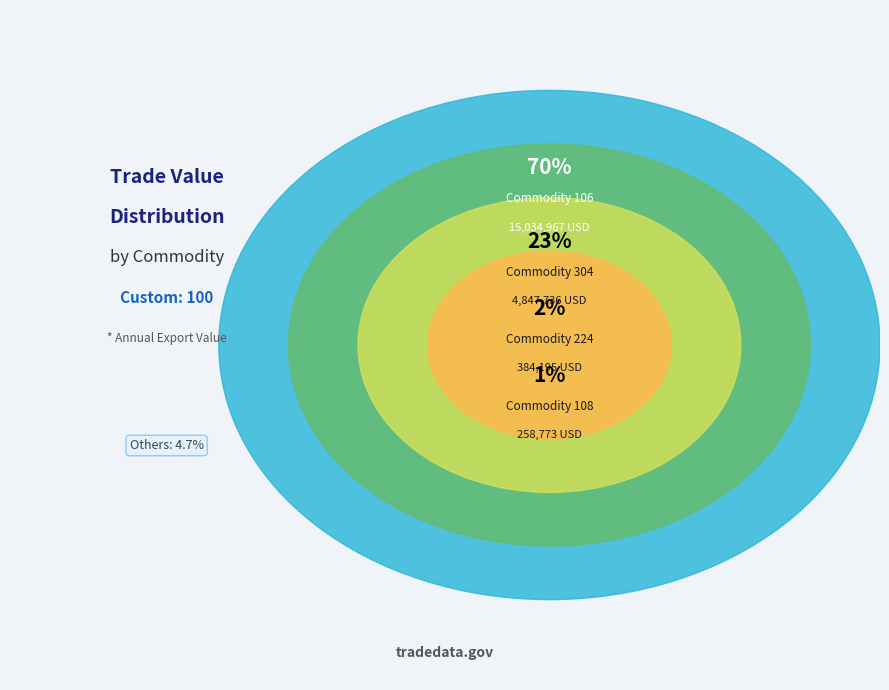

Does 205 account for over 50% of the chart?

No